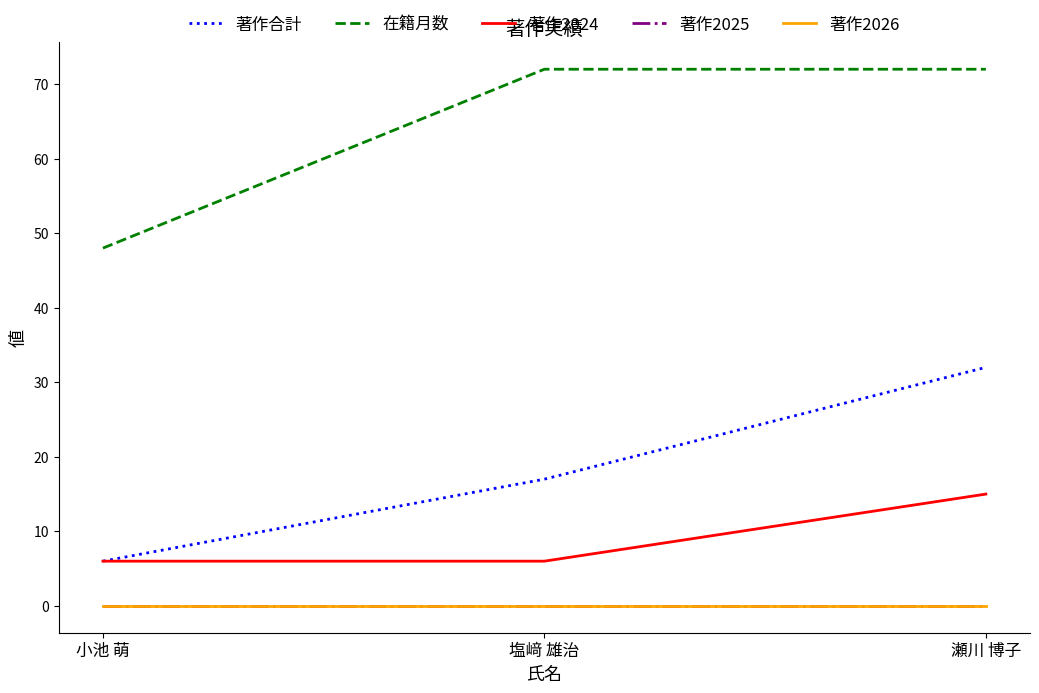

What is the total value across all series at 塩﨑 雄治?

95